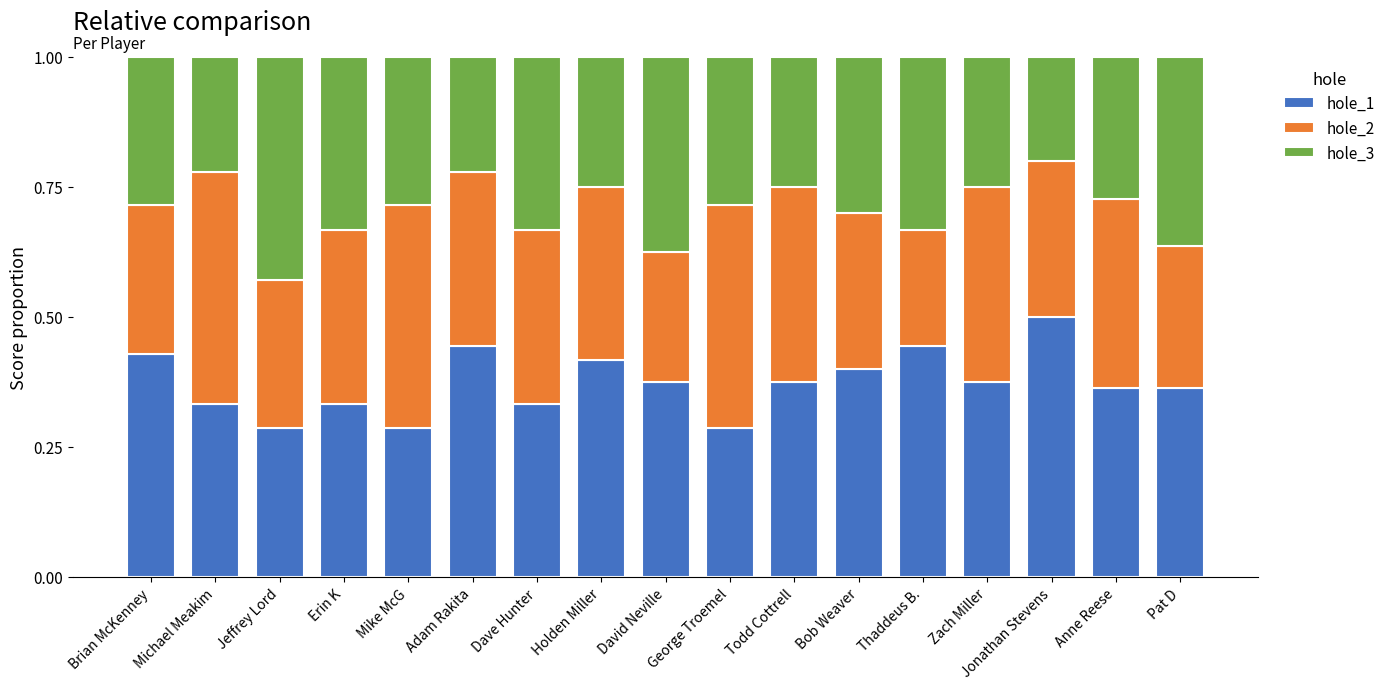

Is it true that hole_1 equals 0.4 at Adam Rakita?

True